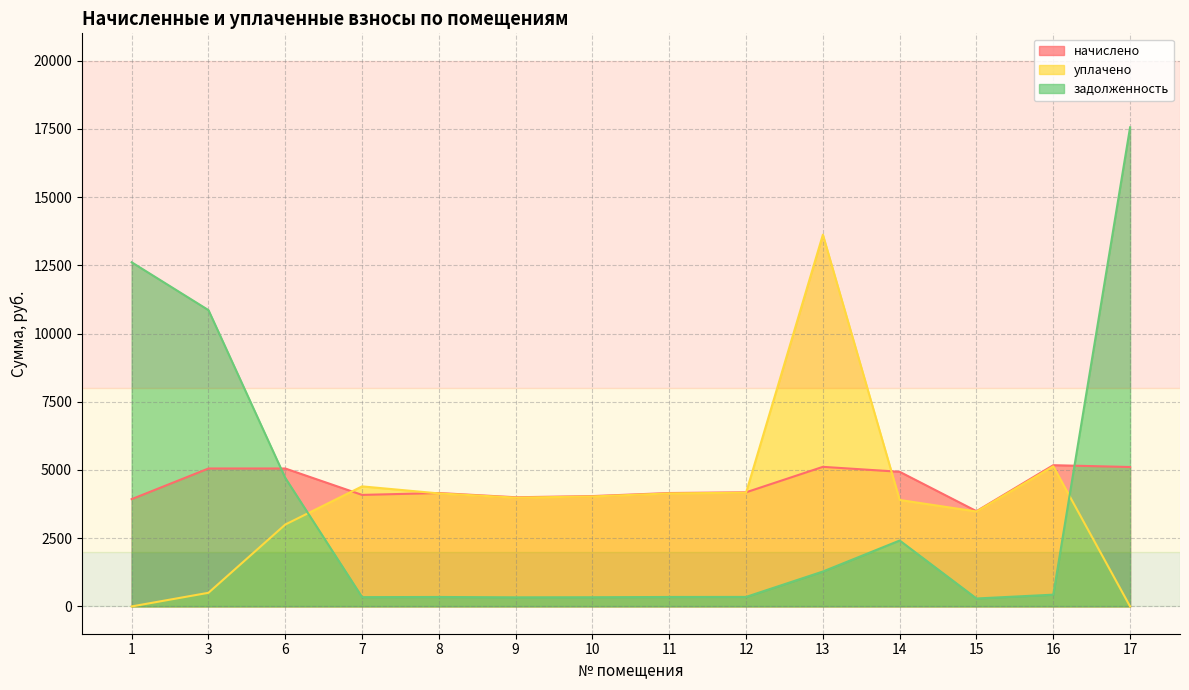

Rank the categories by задолженность value from highest to lowest.

17, 1, 3, 6, 14, 13, 16, 12, 8, 11, 7, 10, 9, 15